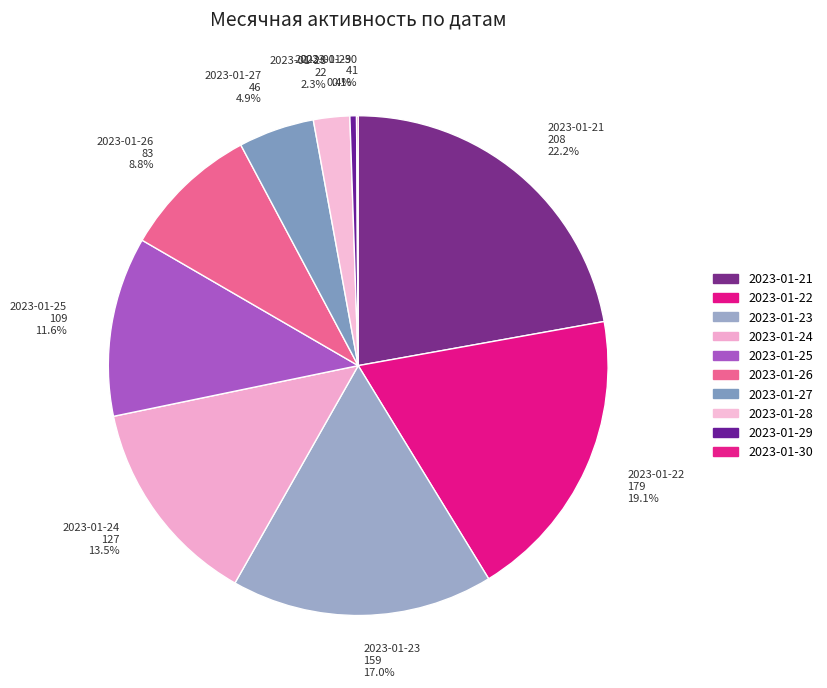

Combined, do 2023-01-25 and 2023-01-28 account for over 50%?

No